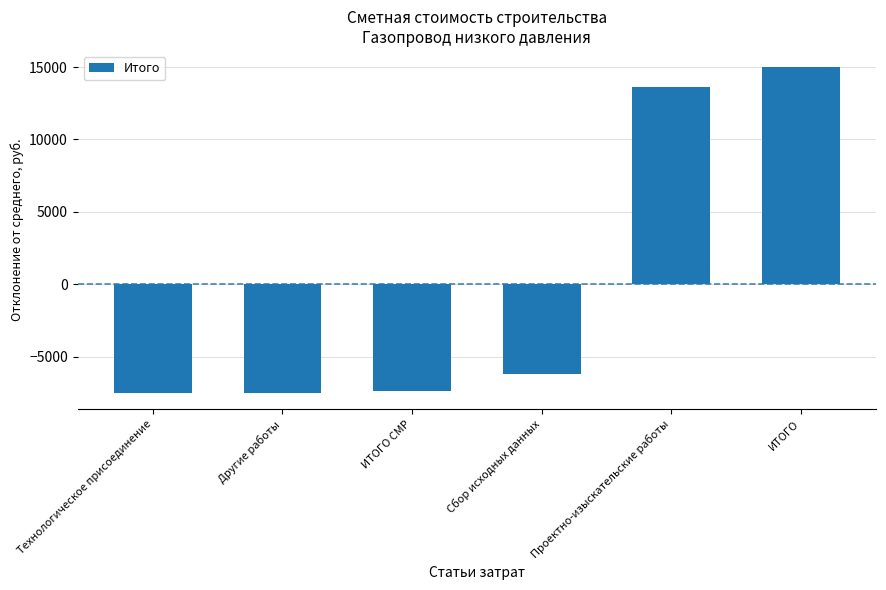

Which has a higher value, Технологическое присоединение or Сбор исходных данных?

Сбор исходных данных